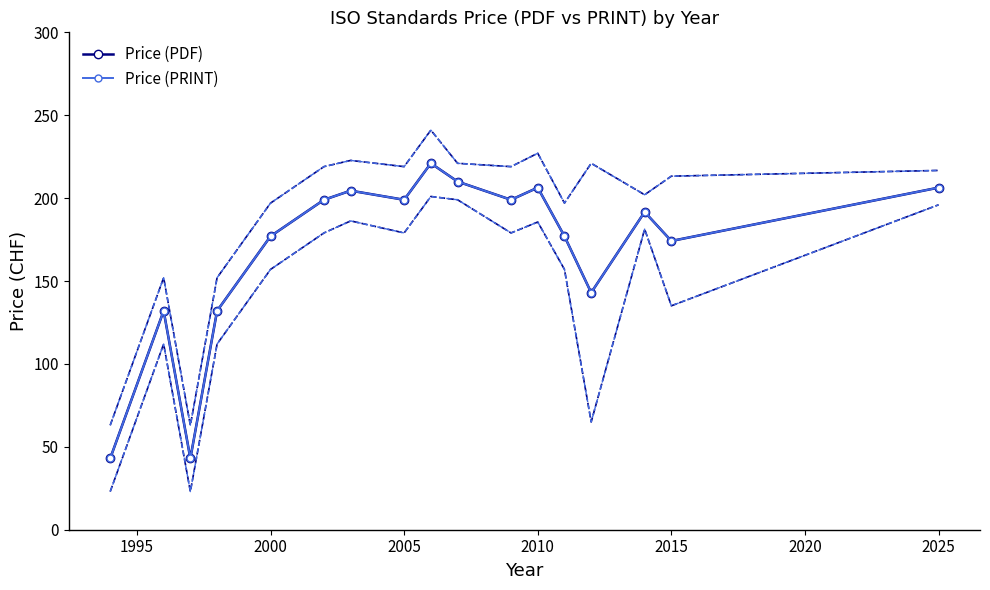

Read the Price (PRINT) value at 2015.

174.2